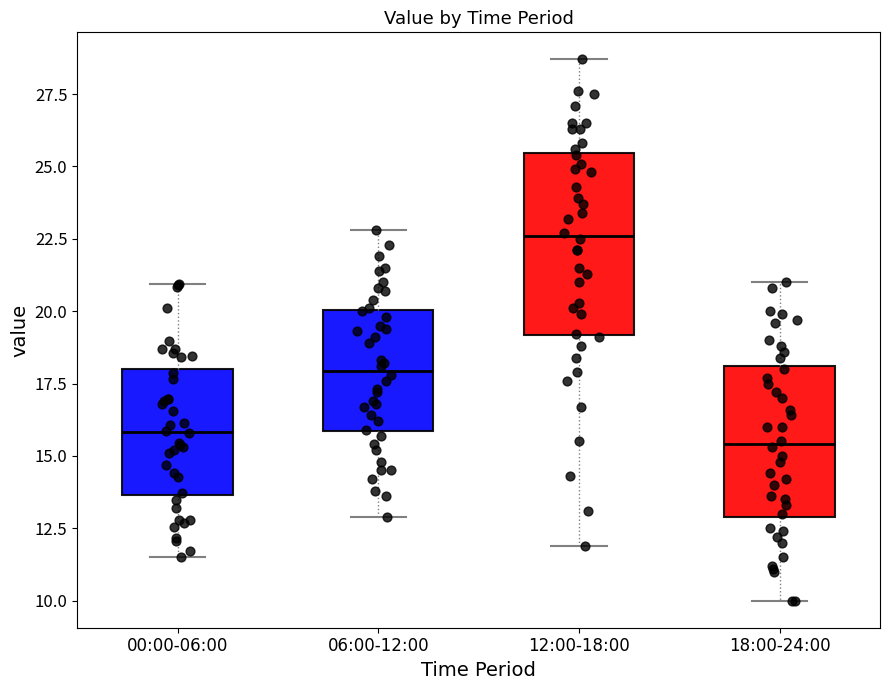

Reading left to right, transcribe this box plot: for each box, give where its median line is, the range the box spans, and where its two whiskers end, as read against the y-axis. The values are not printed on the chart, so give them approximately, as read against the axis.

00:00-06:00: median 16.0, box 13.5 to 18.0, whiskers 11.5 to 21.0
06:00-12:00: median 18.0, box 16.0 to 20.0, whiskers 13.0 to 23.0
12:00-18:00: median 22.5, box 19.0 to 25.5, whiskers 12.0 to 28.5
18:00-24:00: median 15.5, box 13.0 to 18.0, whiskers 10.0 to 21.0